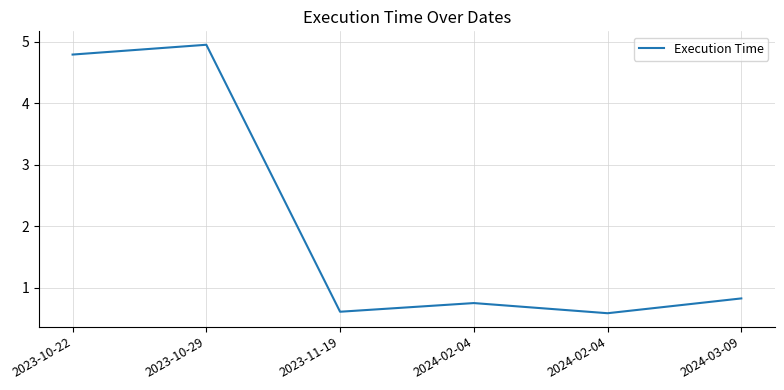

Count the number of data series in this chart.

1